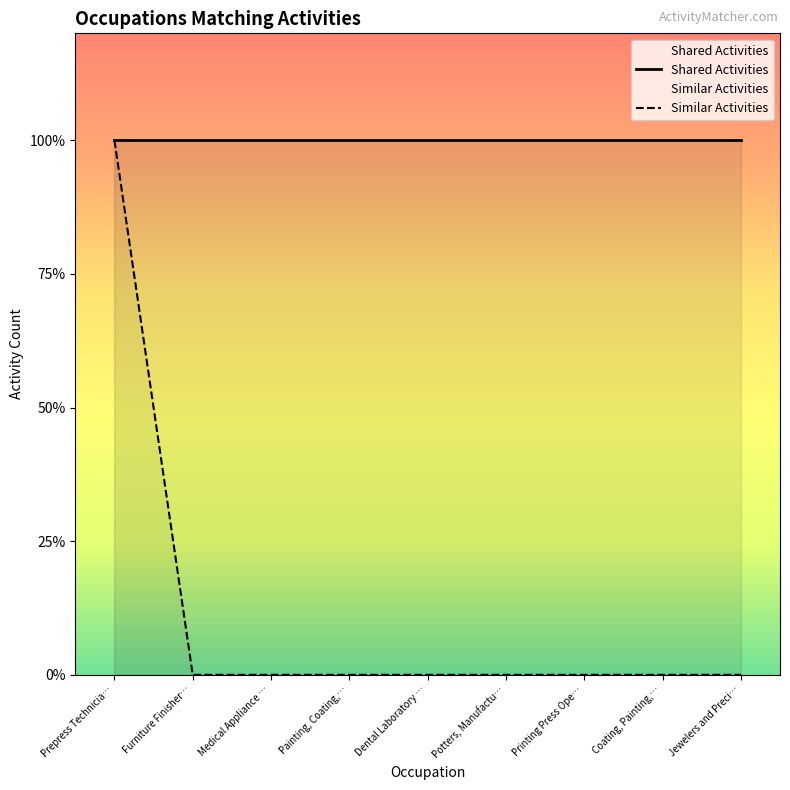

What is the greatest value displayed?

1